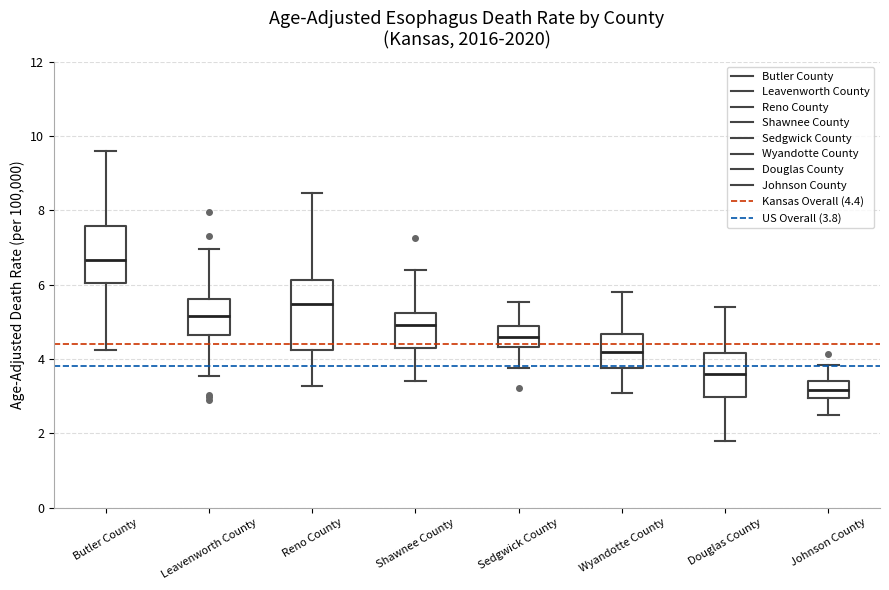

Reading left to right, transcribe this box plot: for each box, give where its median line is, the range the box spans, and where its two whiskers end, as read against the y-axis. The values are not printed on the chart, so give them approximately, as read against the axis.

Butler County: median 6.6, box 6.0 to 7.6, whiskers 4.2 to 9.6
Leavenworth County: median 5.2, box 4.6 to 5.6, whiskers 3.6 to 7.0
Reno County: median 5.4, box 4.2 to 6.2, whiskers 3.2 to 8.4
Shawnee County: median 5.0, box 4.4 to 5.2, whiskers 3.4 to 6.4
Sedgwick County: median 4.6, box 4.4 to 4.8, whiskers 3.8 to 5.6
Wyandotte County: median 4.2, box 3.8 to 4.6, whiskers 3.0 to 5.8
Douglas County: median 3.6, box 3.0 to 4.2, whiskers 1.8 to 5.4
Johnson County: median 3.2, box 3.0 to 3.4, whiskers 2.4 to 3.8